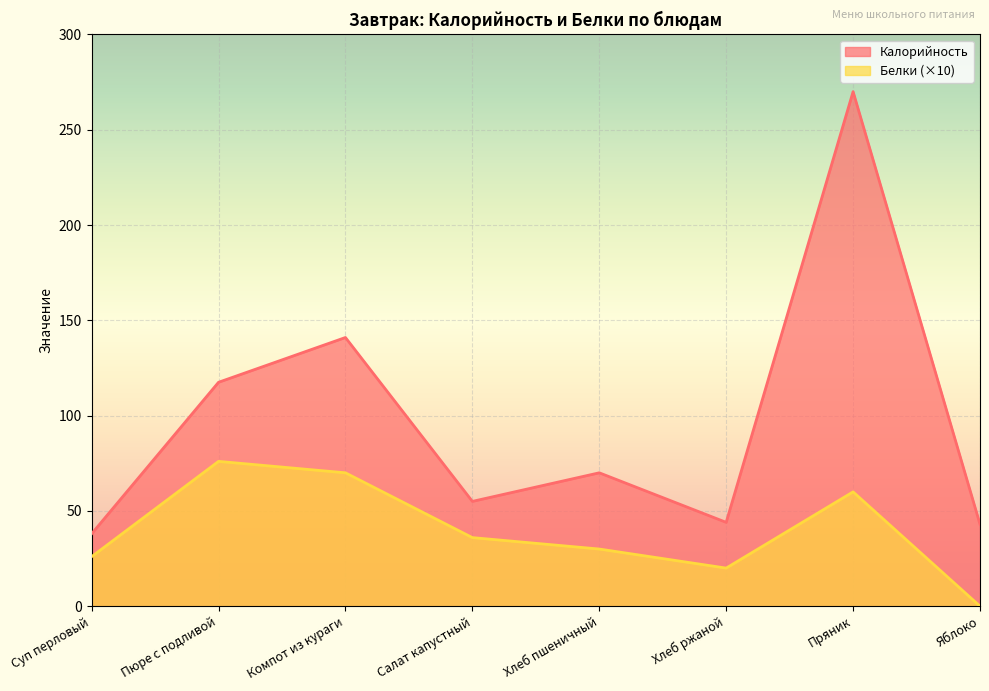

Is it true that Белки equals 76.0 at Пюре с подливой?

True